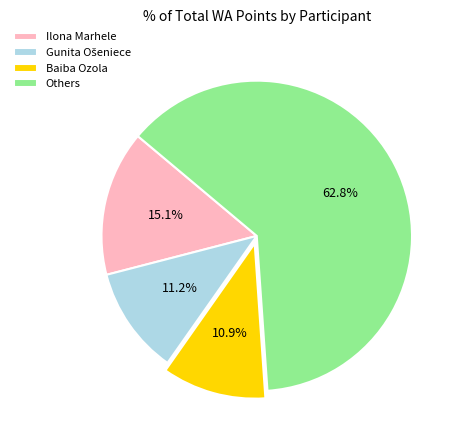

To the nearest percent, what percentage of the pie is Baiba Ozola?

11%